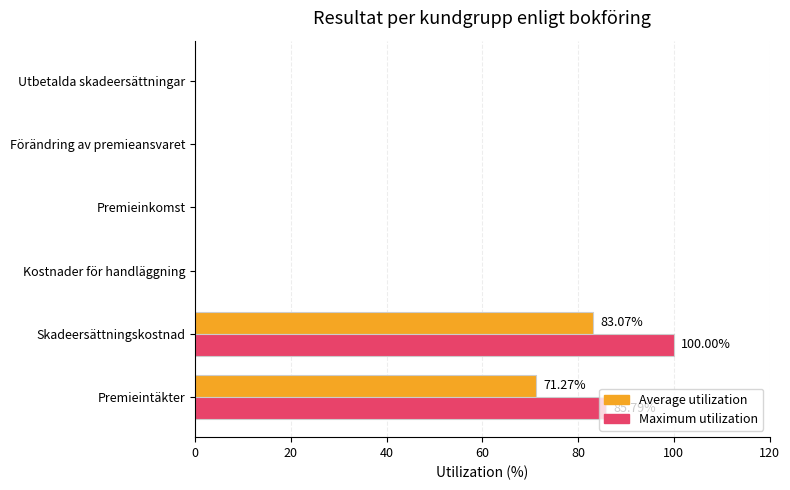

At which label does Maximum utilization reach its peak?

Skadeersättningskostnad